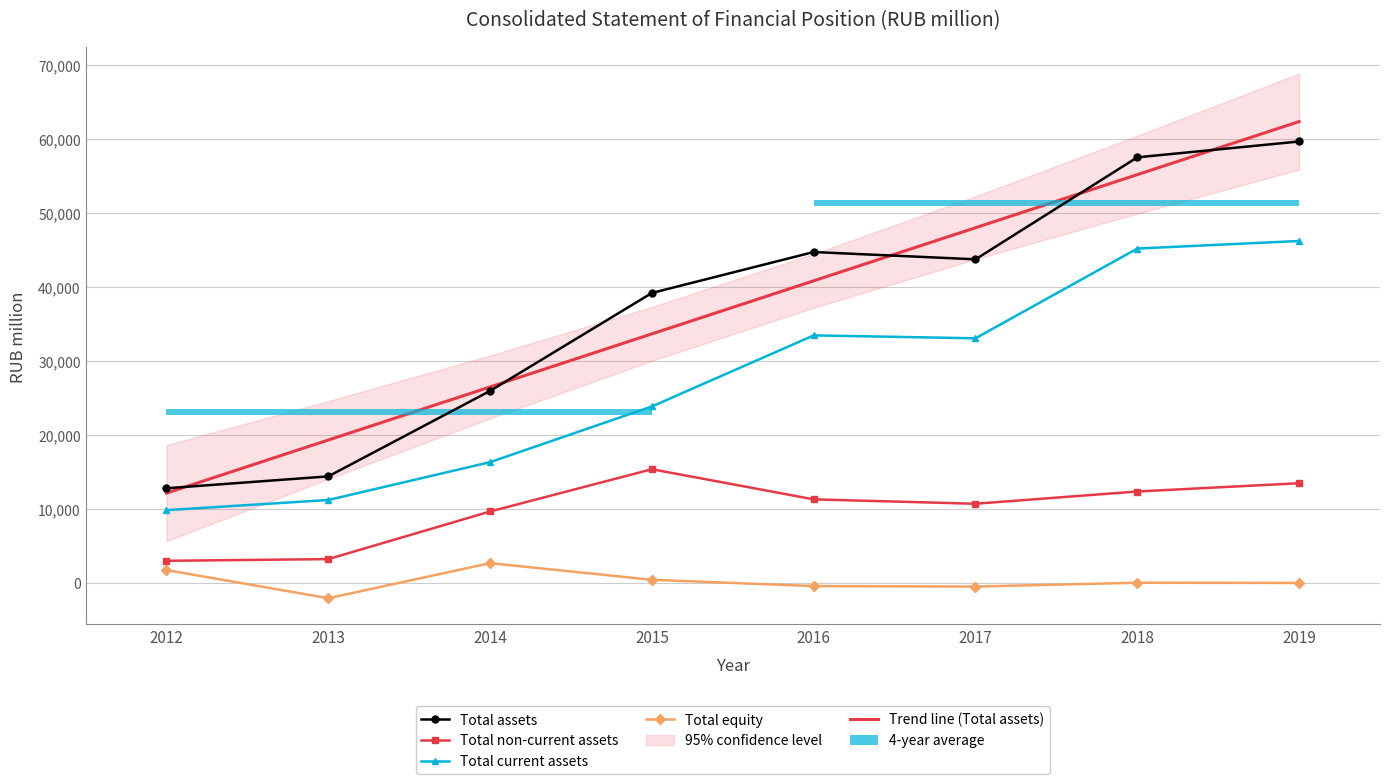

At which label is Total current assets closest to 28017?

2015